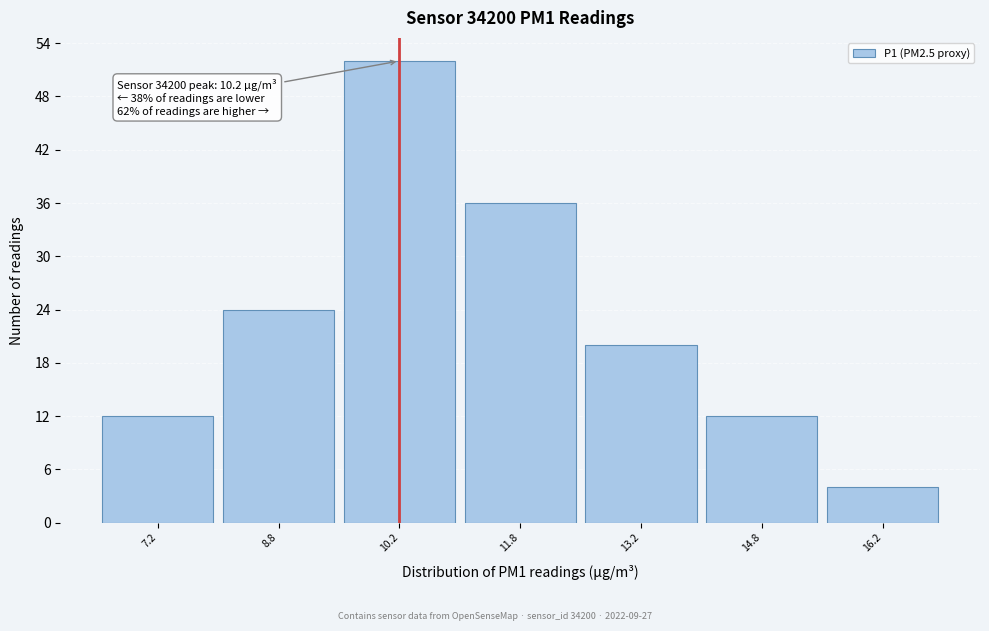

Which range on the x-axis has the tallest bar?

9.5 to 11.0